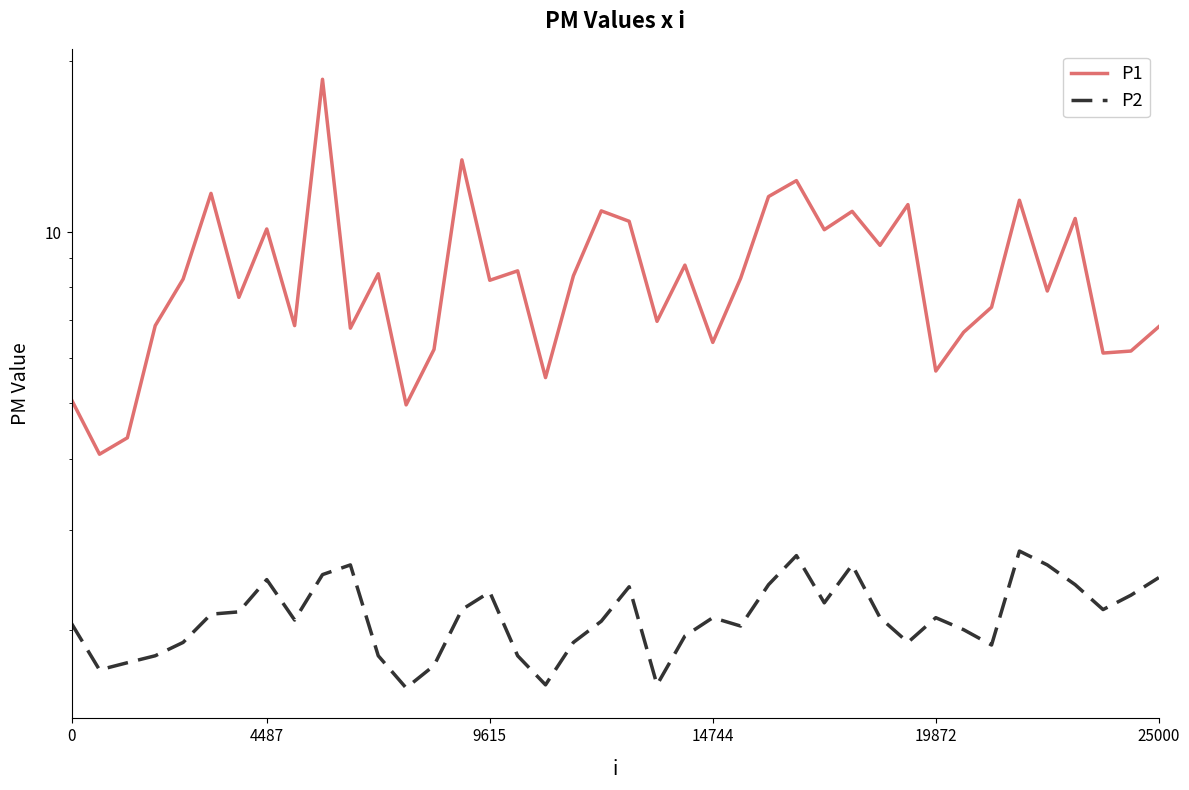

What is the difference between the maximum and minimum values in the P1 series?

14.5